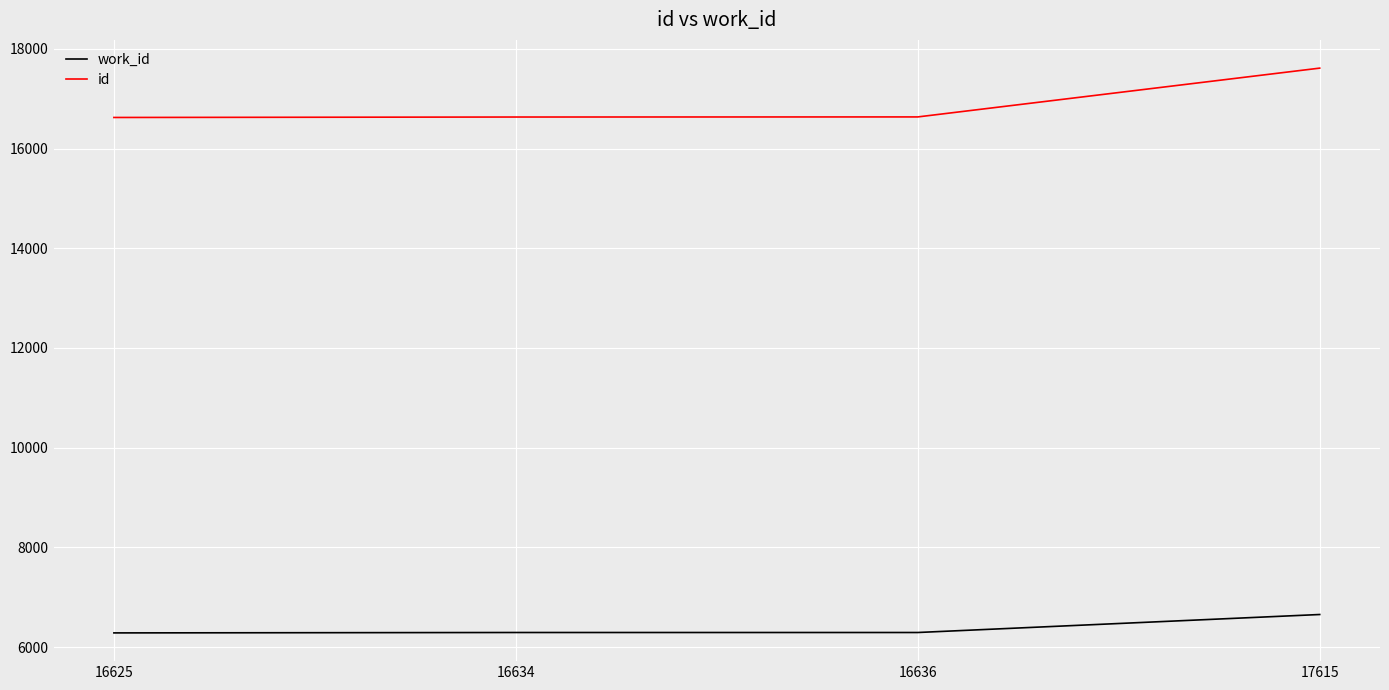

At which label does work_id reach its peak?

17615